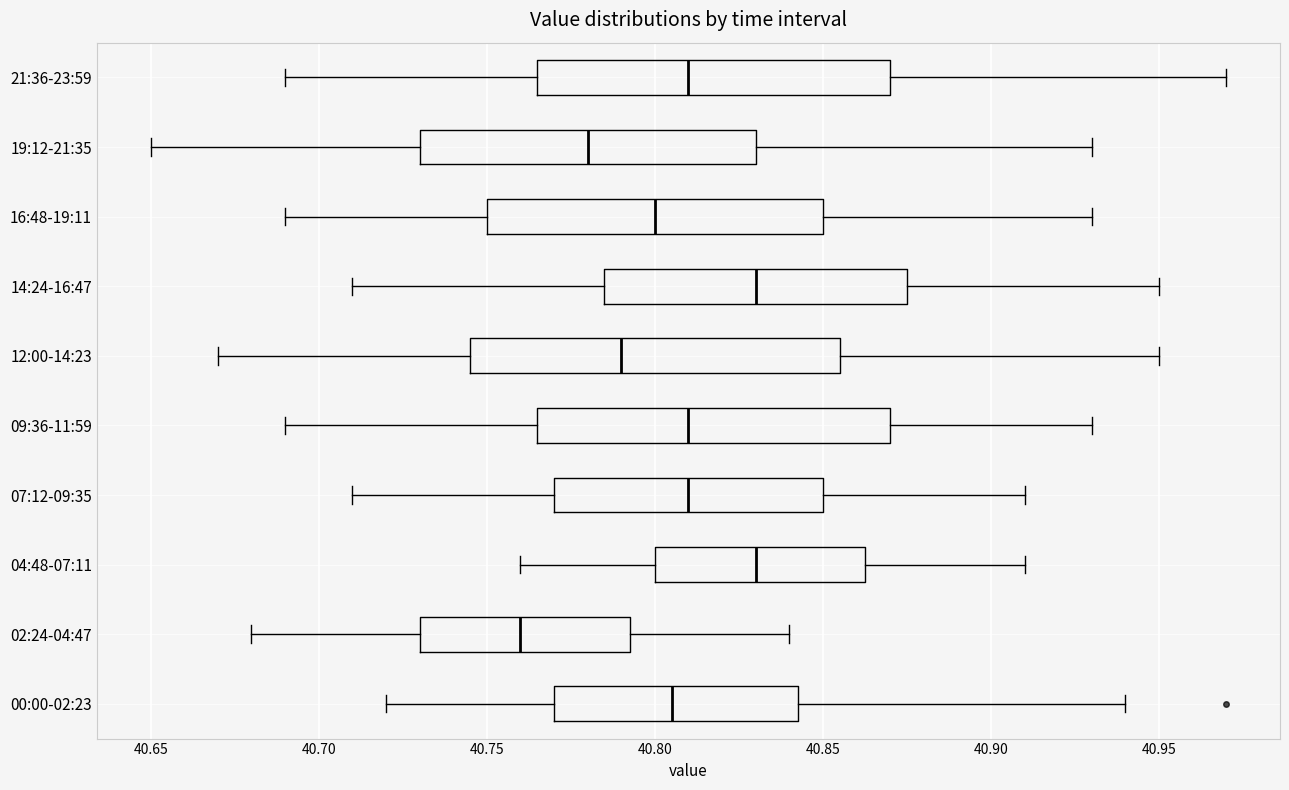

Reading bottom to top, transcribe this box plot: for each box, give where its median line is, the range the box spans, and where its two whiskers end, as read against the x-axis. The values are not printed on the chart, so give them approximately, as read against the axis.

00:00-02:23: median 40.805, box 40.770 to 40.845, whiskers 40.720 to 40.940
02:24-04:47: median 40.760, box 40.730 to 40.795, whiskers 40.680 to 40.840
04:48-07:11: median 40.830, box 40.800 to 40.865, whiskers 40.760 to 40.910
07:12-09:35: median 40.810, box 40.770 to 40.850, whiskers 40.710 to 40.910
09:36-11:59: median 40.810, box 40.765 to 40.870, whiskers 40.690 to 40.930
12:00-14:23: median 40.790, box 40.745 to 40.855, whiskers 40.670 to 40.950
14:24-16:47: median 40.830, box 40.785 to 40.875, whiskers 40.710 to 40.950
16:48-19:11: median 40.800, box 40.750 to 40.850, whiskers 40.690 to 40.930
19:12-21:35: median 40.780, box 40.730 to 40.830, whiskers 40.650 to 40.930
21:36-23:59: median 40.810, box 40.765 to 40.870, whiskers 40.690 to 40.970